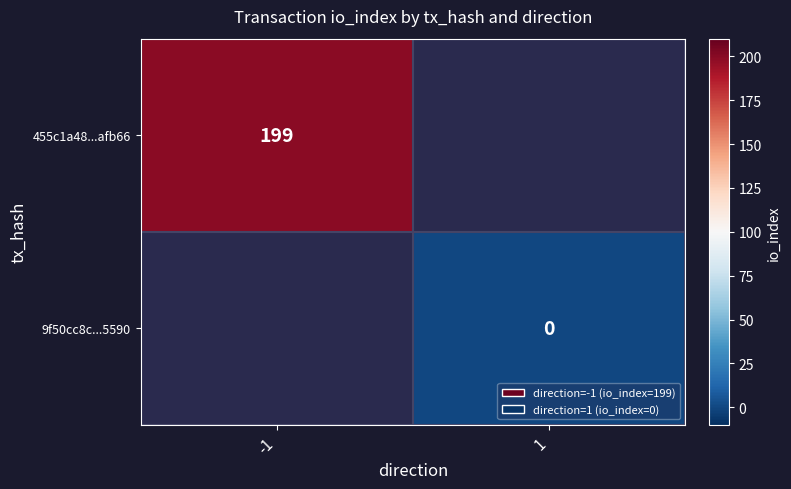

The value of 455c1a48...afb66 at -1 is 72. True or false?

False